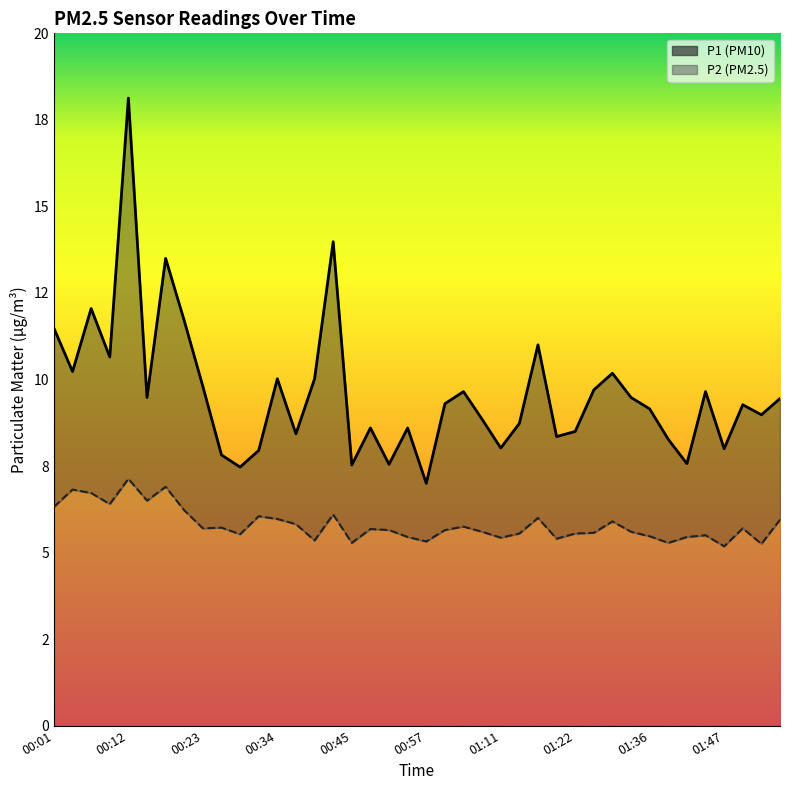

The value of P1 line at 33 is 8.3. True or false?

True